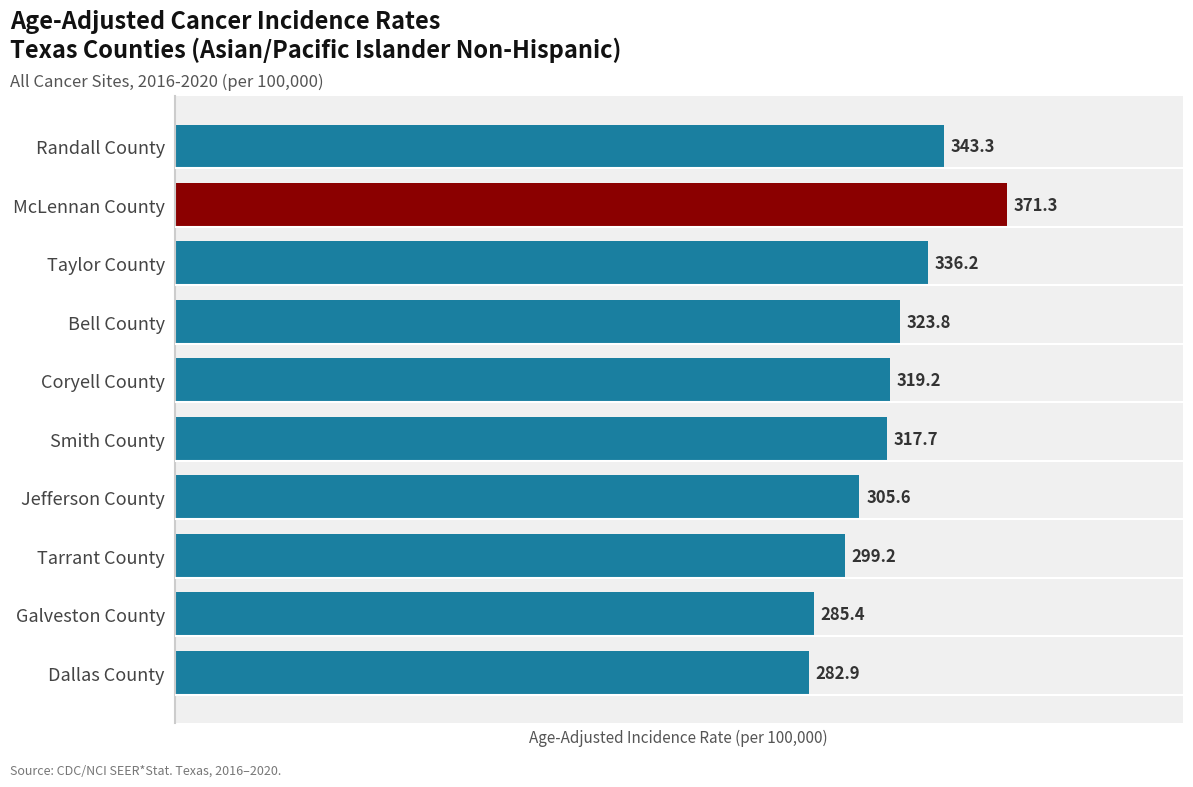

Reading top to bottom, list all the values displayed in this chart.

Randall County=343.3	McLennan County=371.3	Taylor County=336.2	Bell County=323.8	Coryell County=319.2	Smith County=317.7	Jefferson County=305.6	Tarrant County=299.2	Galveston County=285.4	Dallas County=282.9